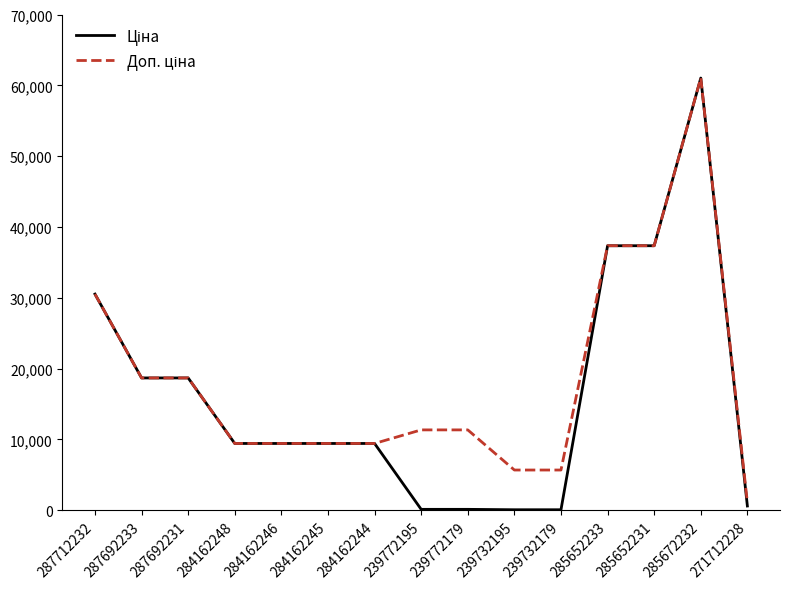

What is the maximum value shown in the chart?

61024.7